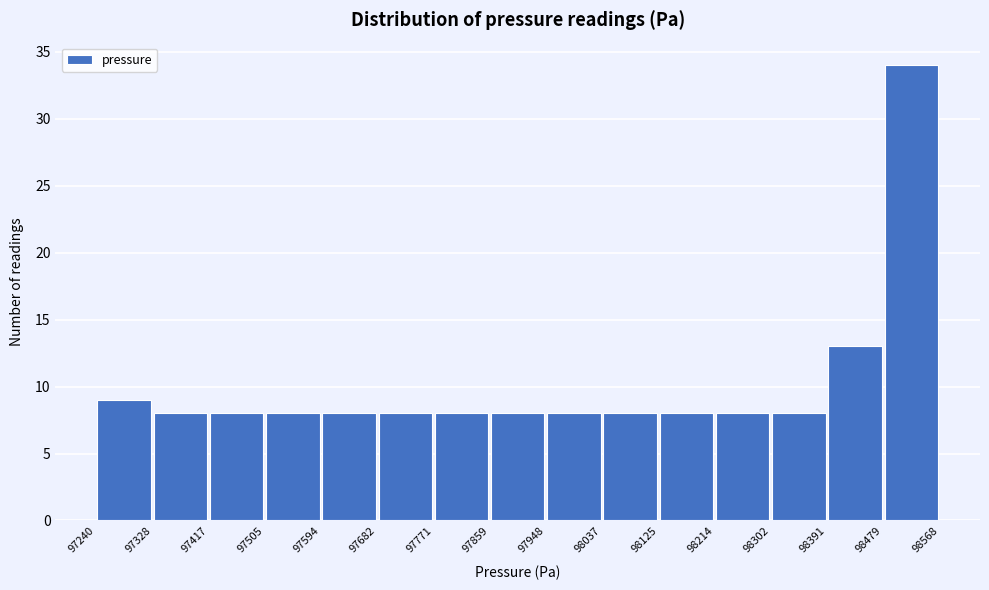

Reading left to right, transcribe this chart: for each bar, give the range it covers on the x-axis and its height. The values are not printed on the chart, so give them approximately, as read against the axis.

97240 to 97328: 9
97328 to 97417: 8
97417 to 97505: 8
97505 to 97594: 8
97594 to 97682: 8
97682 to 97771: 8
97771 to 97859: 8
97859 to 97948: 8
97948 to 98037: 8
98037 to 98125: 8
98125 to 98214: 8
98214 to 98302: 8
98302 to 98391: 8
98391 to 98479: 13
98479 to 98568: 34